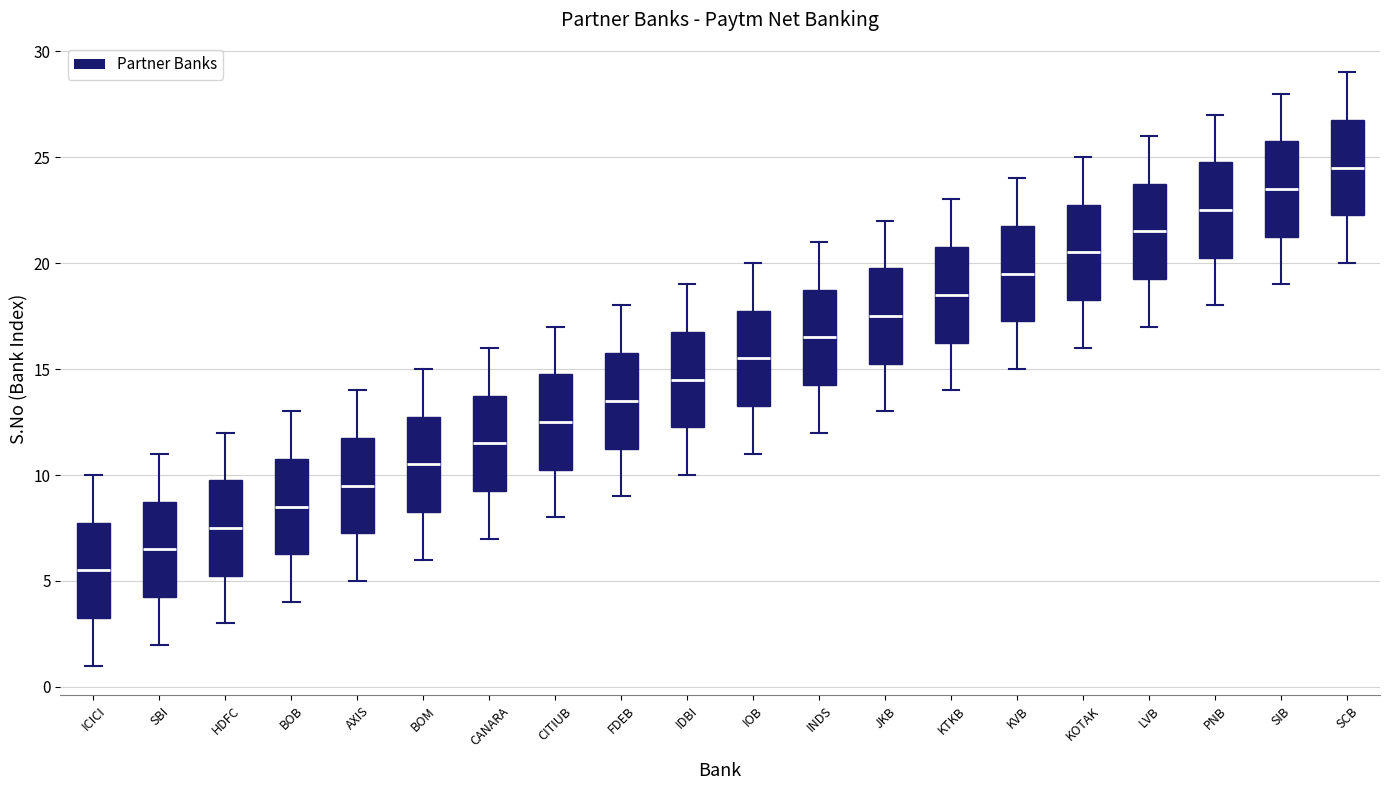

Reading left to right, read every box against the y-axis: the position of its median line, the range the box covers, and the ends of its whiskers. The values are not printed on the chart, so give them approximately, as read against the axis.

ICICI: median 5.5, box 3.5 to 8.0, whiskers 1.0 to 10.0
SBI: median 6.5, box 4.5 to 9.0, whiskers 2.0 to 11.0
HDFC: median 7.5, box 5.5 to 10.0, whiskers 3.0 to 12.0
BOB: median 8.5, box 6.5 to 11.0, whiskers 4.0 to 13.0
AXIS: median 9.5, box 7.5 to 12.0, whiskers 5.0 to 14.0
BOM: median 10.5, box 8.5 to 13.0, whiskers 6.0 to 15.0
CANARA: median 11.5, box 9.5 to 14.0, whiskers 7.0 to 16.0
CITIUB: median 12.5, box 10.5 to 15.0, whiskers 8.0 to 17.0
FDEB: median 13.5, box 11.5 to 16.0, whiskers 9.0 to 18.0
IDBI: median 14.5, box 12.5 to 17.0, whiskers 10.0 to 19.0
IOB: median 15.5, box 13.5 to 18.0, whiskers 11.0 to 20.0
INDS: median 16.5, box 14.5 to 19.0, whiskers 12.0 to 21.0
JKB: median 17.5, box 15.5 to 20.0, whiskers 13.0 to 22.0
KTKB: median 18.5, box 16.5 to 21.0, whiskers 14.0 to 23.0
KVB: median 19.5, box 17.5 to 22.0, whiskers 15.0 to 24.0
KOTAK: median 20.5, box 18.5 to 23.0, whiskers 16.0 to 25.0
LVB: median 21.5, box 19.5 to 24.0, whiskers 17.0 to 26.0
PNB: median 22.5, box 20.5 to 25.0, whiskers 18.0 to 27.0
SIB: median 23.5, box 21.5 to 26.0, whiskers 19.0 to 28.0
SCB: median 24.5, box 22.5 to 27.0, whiskers 20.0 to 29.0